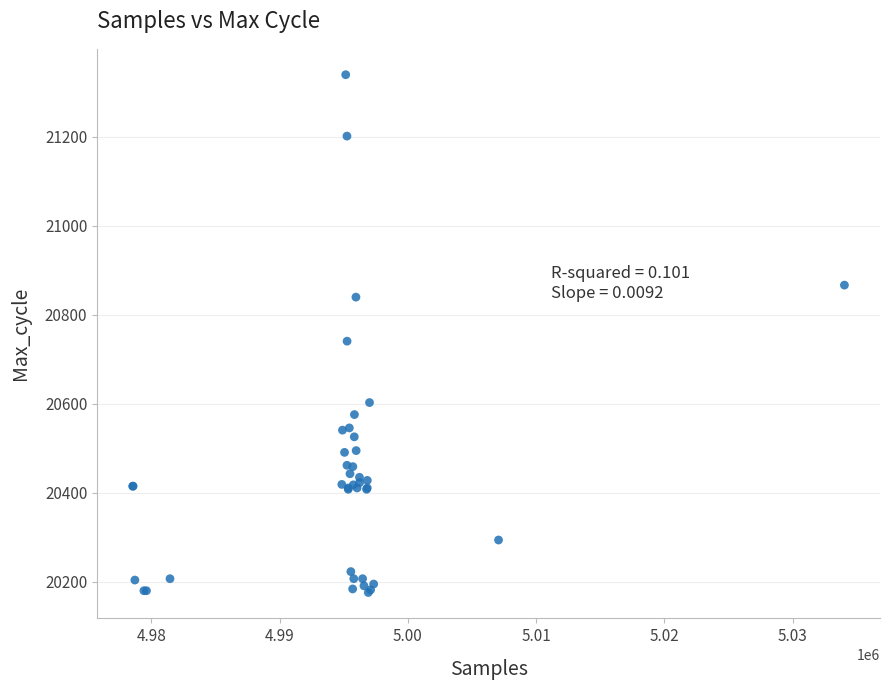

What Y value in the scatter plot is closest to 20758?

20741